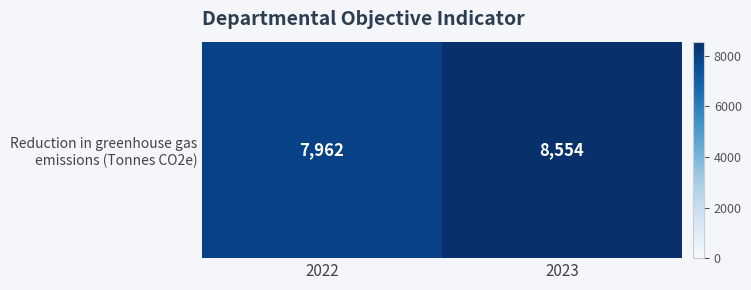

Rank the categories by value from highest to lowest.

2023, 2022